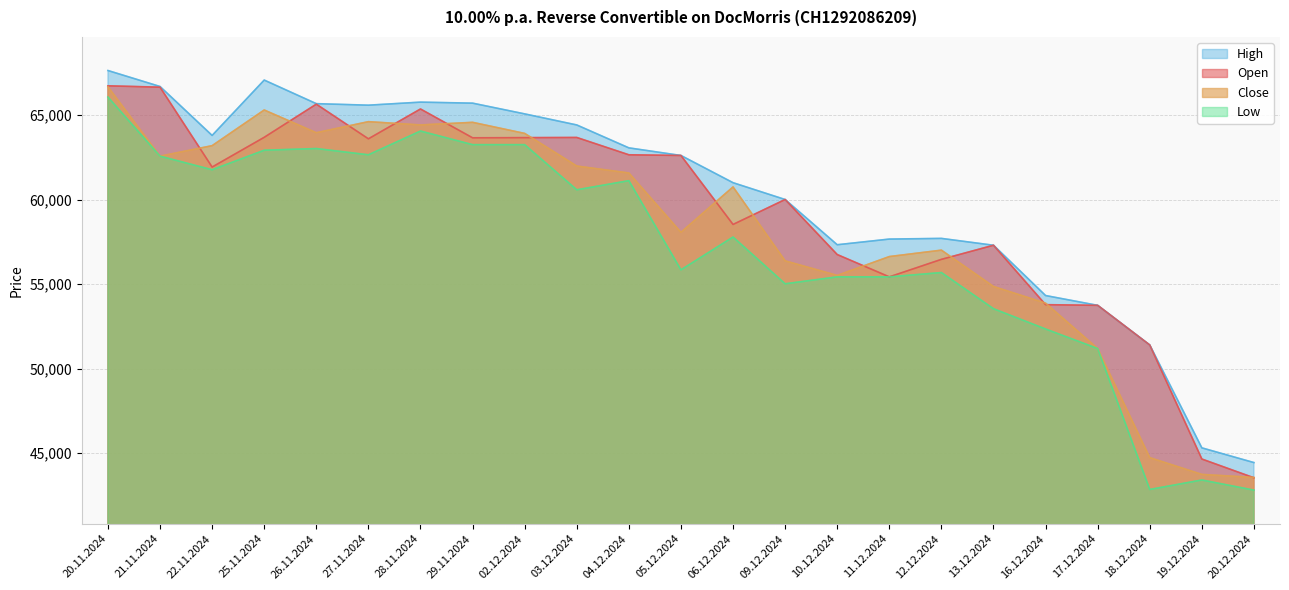

Reading left to right, transcribe all the data shown in this chart.

Open: 20.11.2024=66725	21.11.2024=66645	22.11.2024=61920	25.11.2024=63680	26.11.2024=65640	27.11.2024=63590	28.11.2024=65355	29.11.2024=63650	02.12.2024=63660	03.12.2024=63670	04.12.2024=62645	05.12.2024=62605	06.12.2024=58525	09.12.2024=60000	10.12.2024=56745	11.12.2024=55425	12.12.2024=56460	13.12.2024=57295	16.12.2024=53780	17.12.2024=53740	18.12.2024=51395	19.12.2024=44650	20.12.2024=43540
High: 20.11.2024=67630	21.11.2024=66685	22.11.2024=63790	25.11.2024=67065	26.11.2024=65670	27.11.2024=65580	28.11.2024=65760	29.11.2024=65700	02.12.2024=65065	03.12.2024=64410	04.12.2024=63055	05.12.2024=62605	06.12.2024=60995	09.12.2024=60000	10.12.2024=57325	11.12.2024=57660	12.12.2024=57700	13.12.2024=57295	16.12.2024=54320	17.12.2024=53740	18.12.2024=51395	19.12.2024=45310	20.12.2024=44440
Low: 20.11.2024=66060	21.11.2024=62565	22.11.2024=61760	25.11.2024=62915	26.11.2024=63015	27.11.2024=62645	28.11.2024=64050	29.11.2024=63245	02.12.2024=63245	03.12.2024=60575	04.12.2024=61115	05.12.2024=55840	06.12.2024=57780	09.12.2024=55015	10.12.2024=55425	11.12.2024=55425	12.12.2024=55680	13.12.2024=53540	16.12.2024=52340	17.12.2024=51185	18.12.2024=42850	19.12.2024=43410	20.12.2024=42810
Close: 20.11.2024=66665	21.11.2024=62565	22.11.2024=63185	25.11.2024=65295	26.11.2024=63950	27.11.2024=64605	28.11.2024=64410	29.11.2024=64565	02.12.2024=63910	03.12.2024=61980	04.12.2024=61570	05.12.2024=58060	06.12.2024=60745	09.12.2024=56370	10.12.2024=55510	11.12.2024=56625	12.12.2024=57005	13.12.2024=54855	16.12.2024=53870	17.12.2024=51185	18.12.2024=44730	19.12.2024=43740	20.12.2024=43560